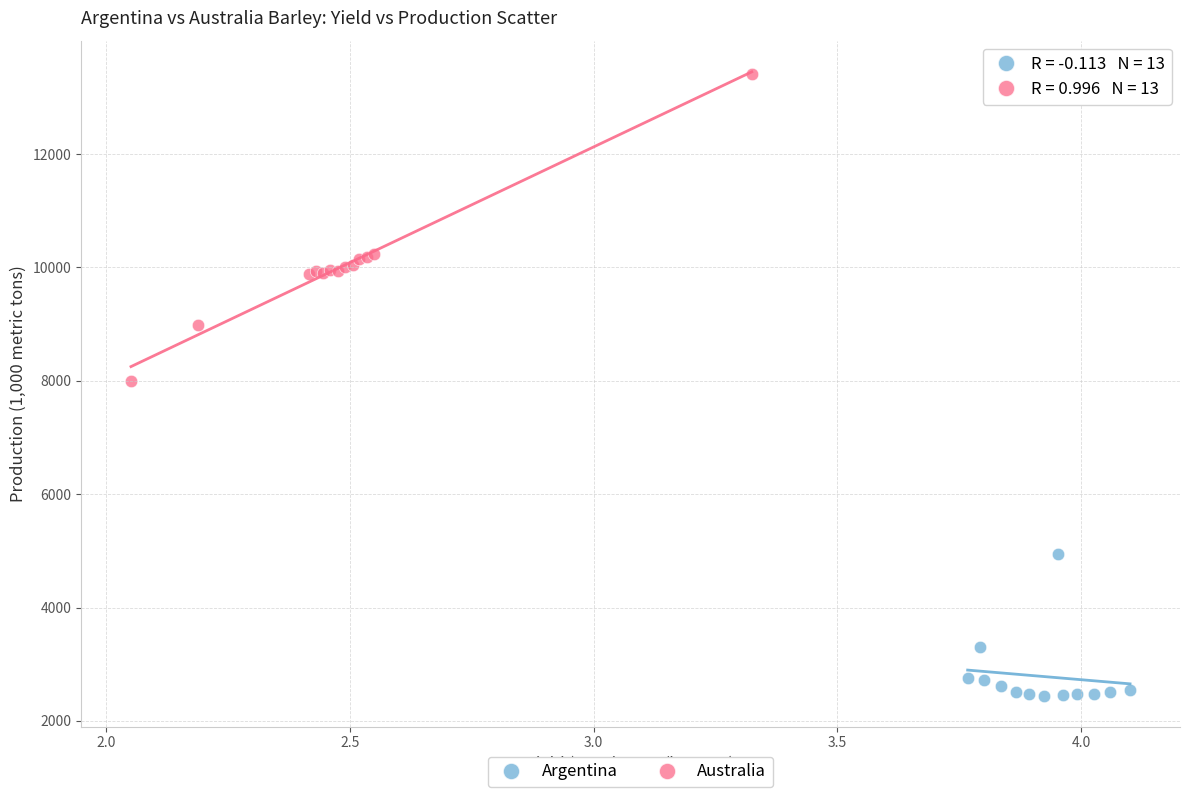

Which series reaches the maximum Y coordinate?

Australia